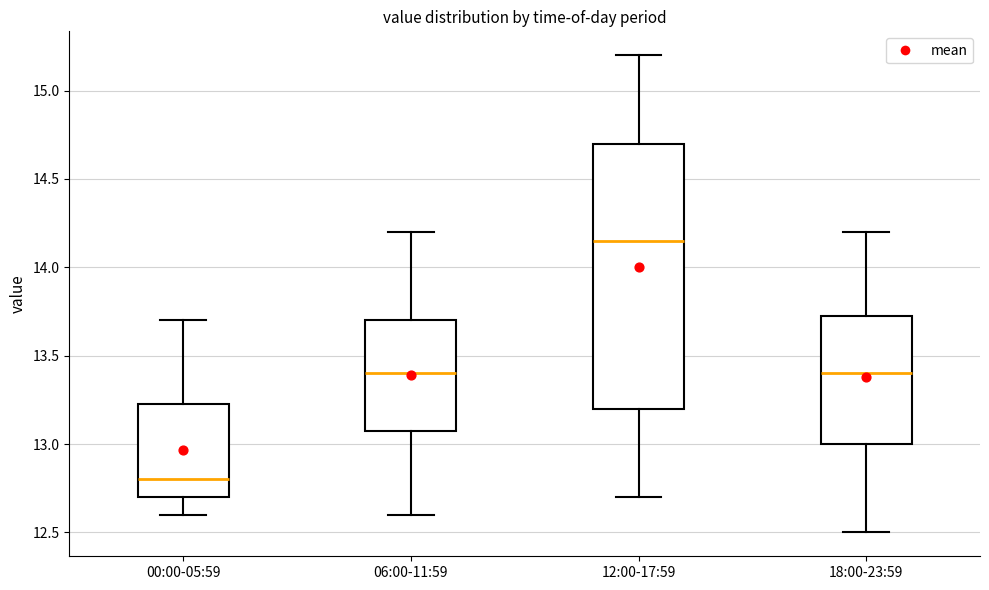

Reading left to right, transcribe this box plot: for each box, give where its median line is, the range the box spans, and where its two whiskers end, as read against the y-axis. The values are not printed on the chart, so give them approximately, as read against the axis.

00:00-05:59: median 12.80, box 12.70 to 13.25, whiskers 12.60 to 13.70
06:00-11:59: median 13.40, box 13.10 to 13.70, whiskers 12.60 to 14.20
12:00-17:59: median 14.15, box 13.20 to 14.70, whiskers 12.70 to 15.20
18:00-23:59: median 13.40, box 13.00 to 13.75, whiskers 12.50 to 14.20